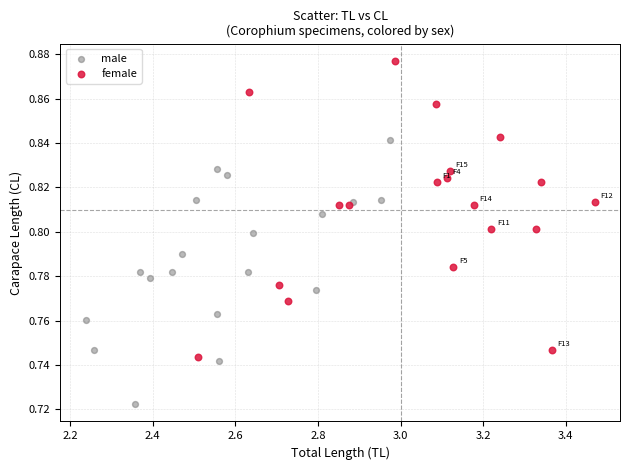

Which series contains the highest Y value?

female